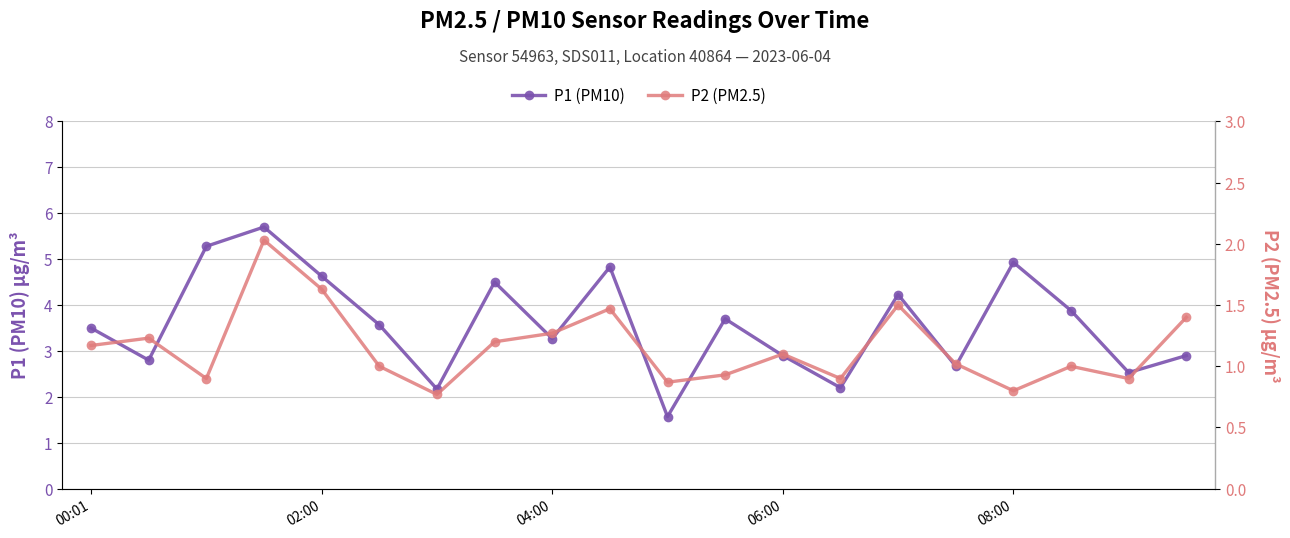

Rank the series by their average value, from lowest to highest.

P2 (PM2.5), P1 (PM10)